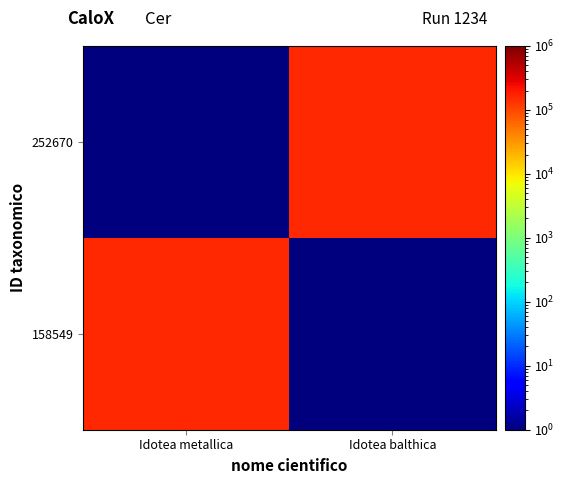

Which series has the largest range (max minus min)?

158549